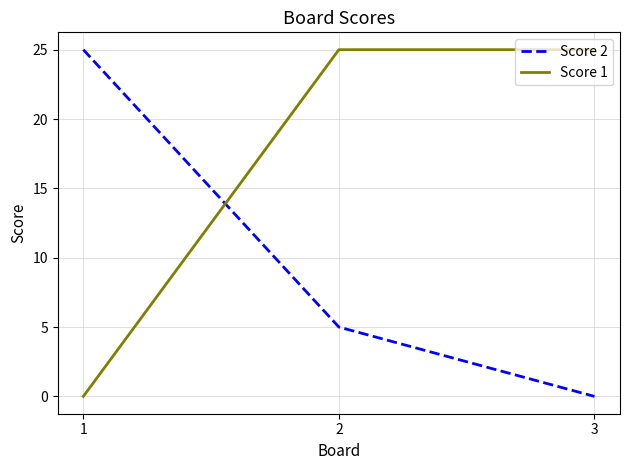

What is the difference between the maximum and minimum values in the Score 1 series?

25